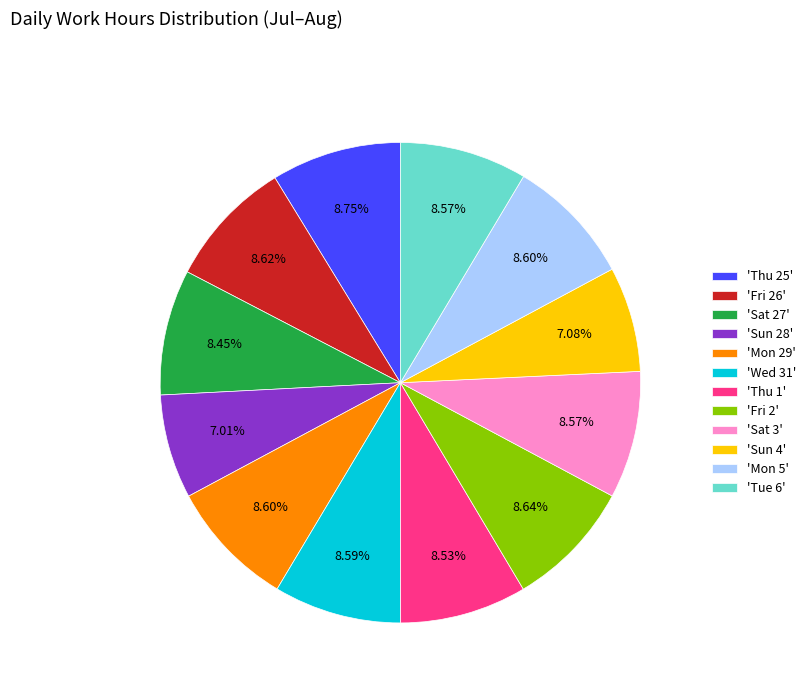

Does 'Sat 3' represent more than half of the total?

No